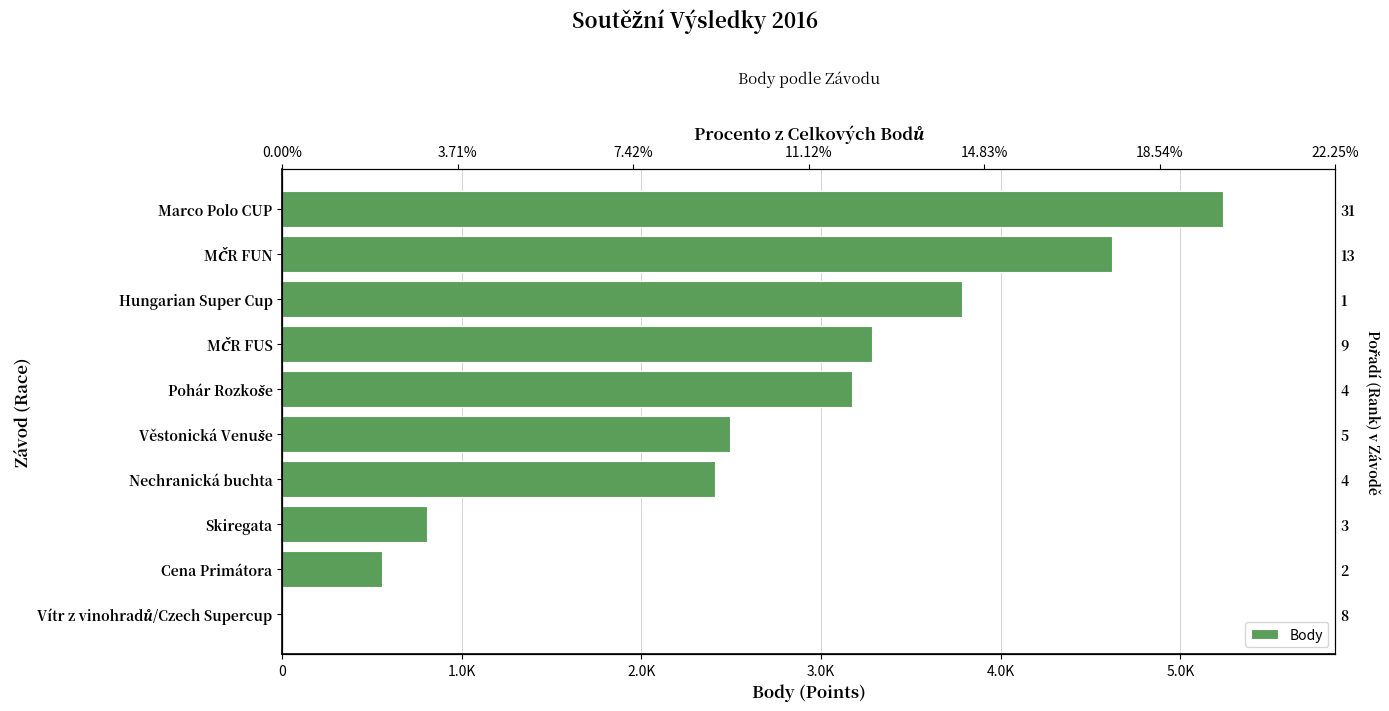

The chart shows a value of 804 at 7. True or false?

True